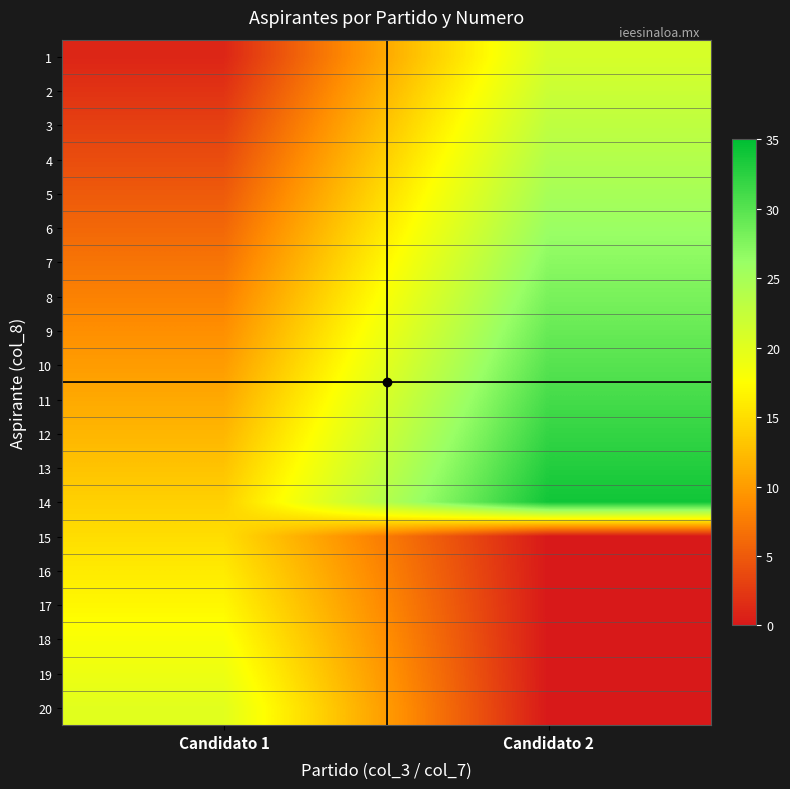

What is the total value across all series at Candidato 1?

210